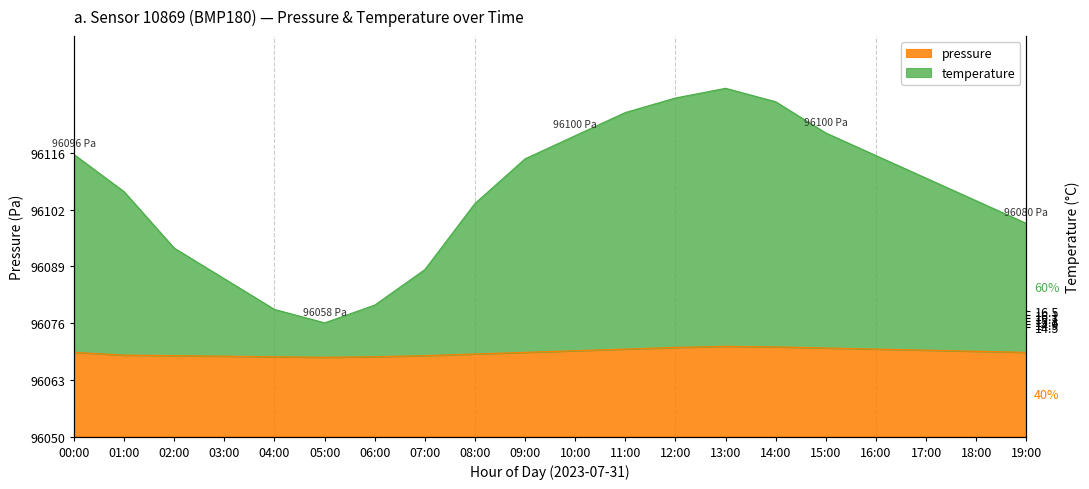

Where is the first local minimum for pressure?

05:00